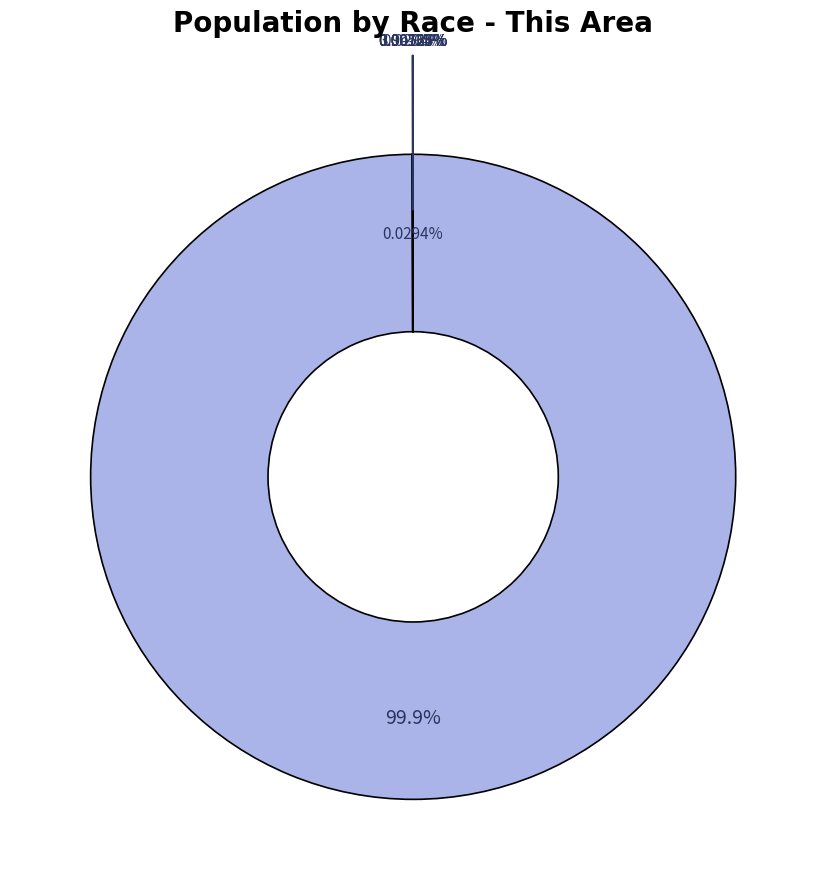

How much of the chart is everything except White alone?

0.1%